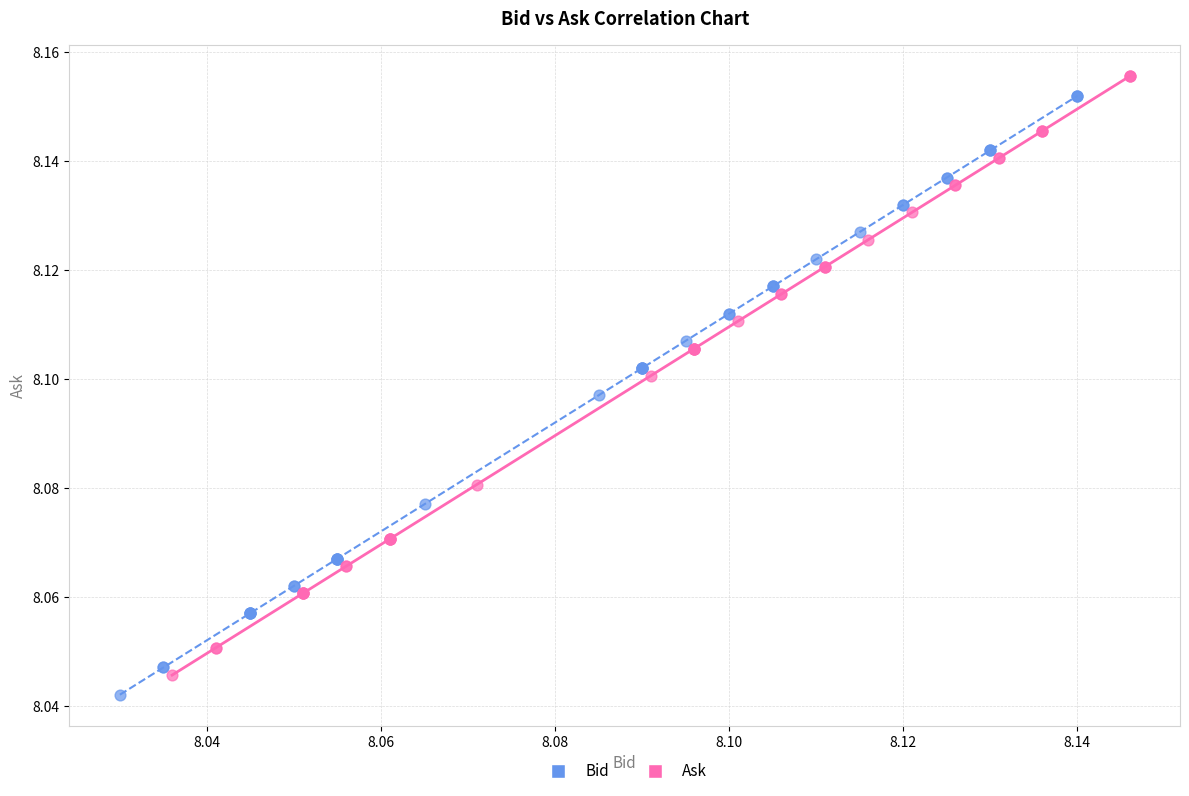

Which series reaches the minimum Y coordinate?

Bid